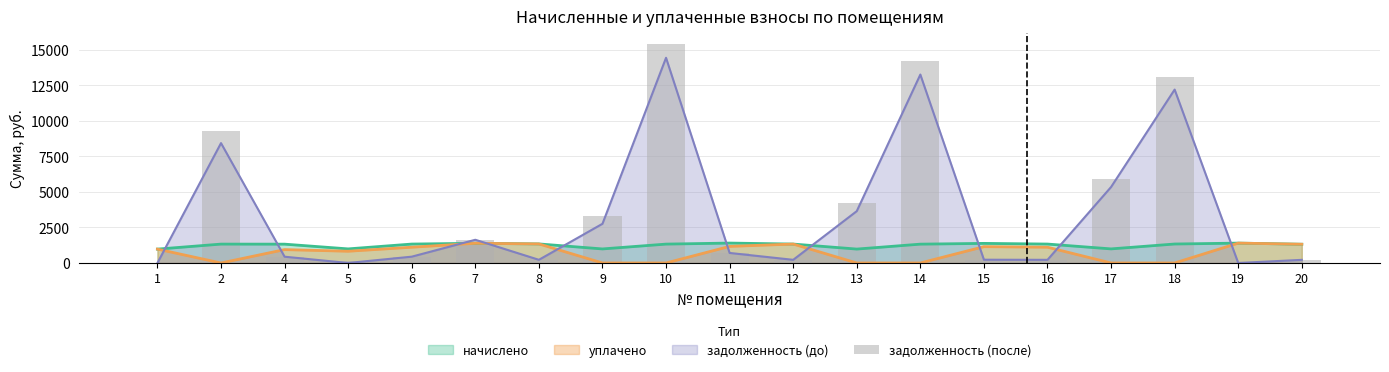

How many values are above zero?

17